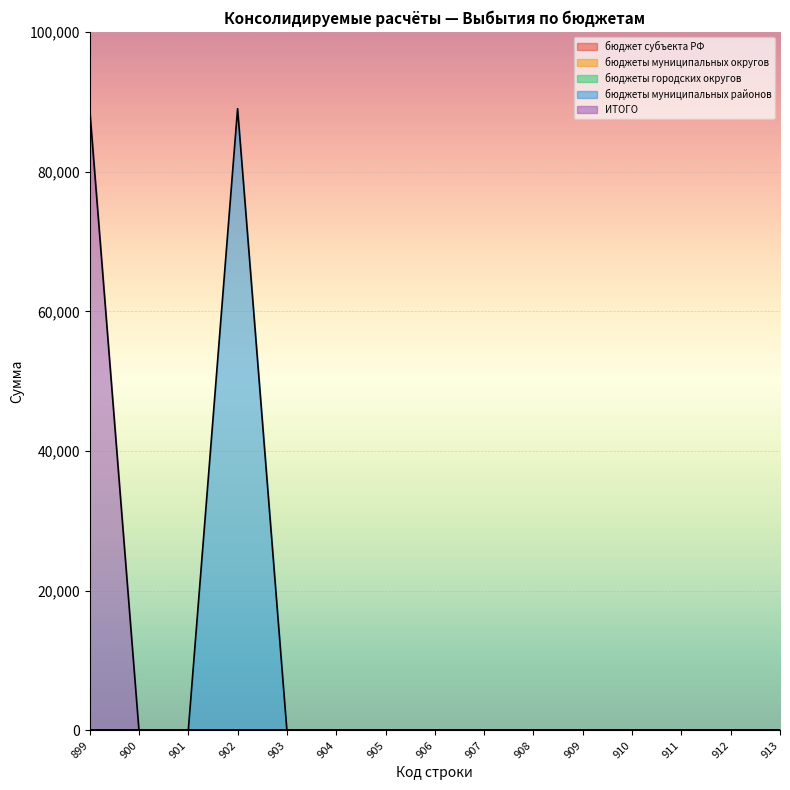

Where is the first local maximum for бюджеты муниципальных районов?

902